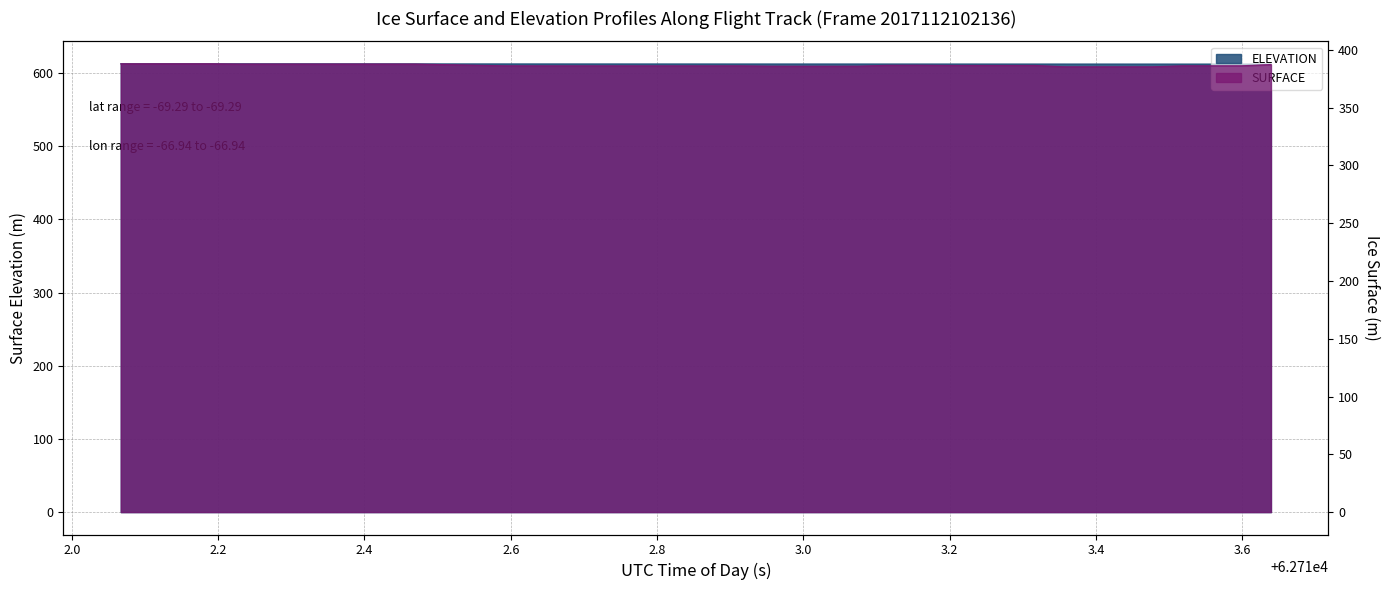

How many distinct data groups are displayed?

2